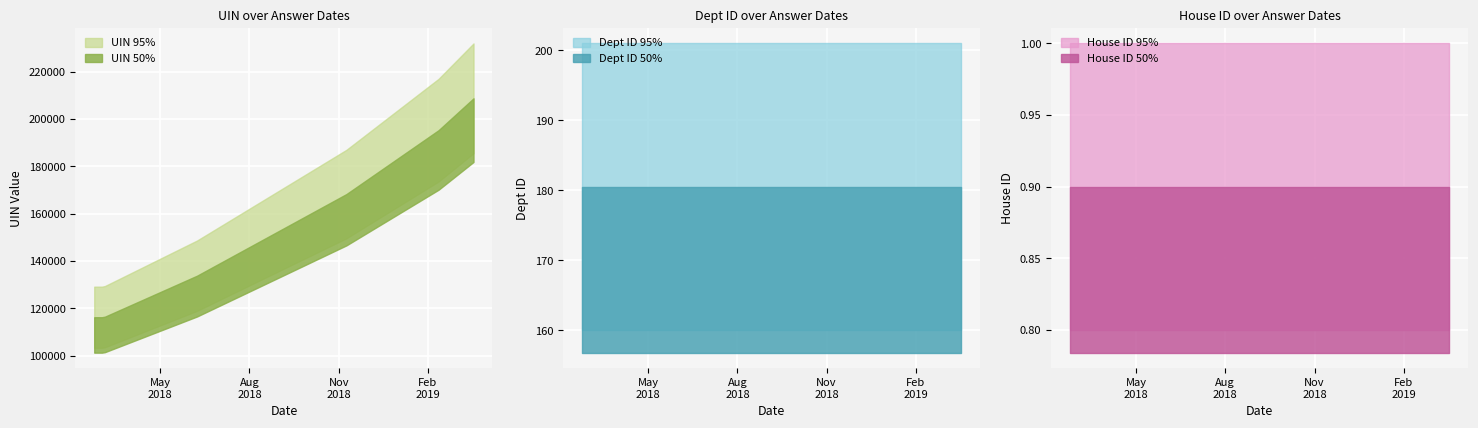

What is the value of the Dept ID (95%) point at the 3rd from the left?

201